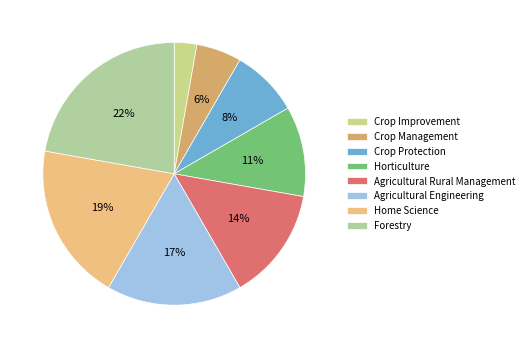

To the nearest percent, what is the combined percentage of Horticulture and Agricultural Engineering?

28%